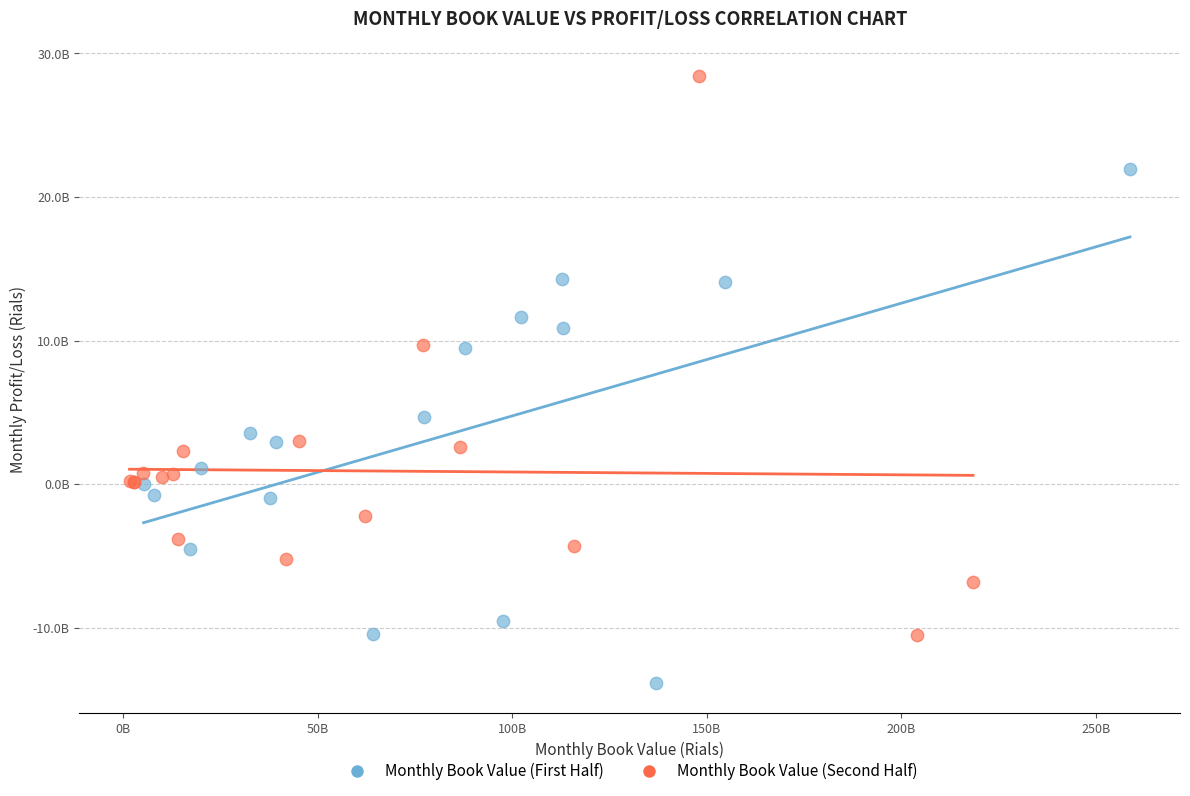

Which series has the largest Y range (max minus min)?

Monthly Book Value (Second Half)